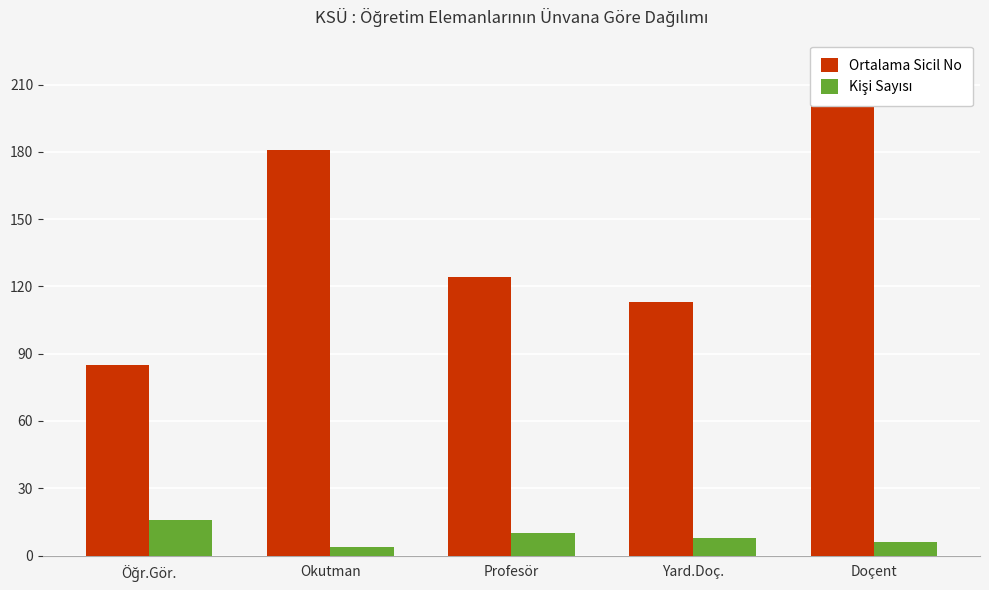

At which label does Ortalama Sicil No reach its minimum?

Öğr.Gör.